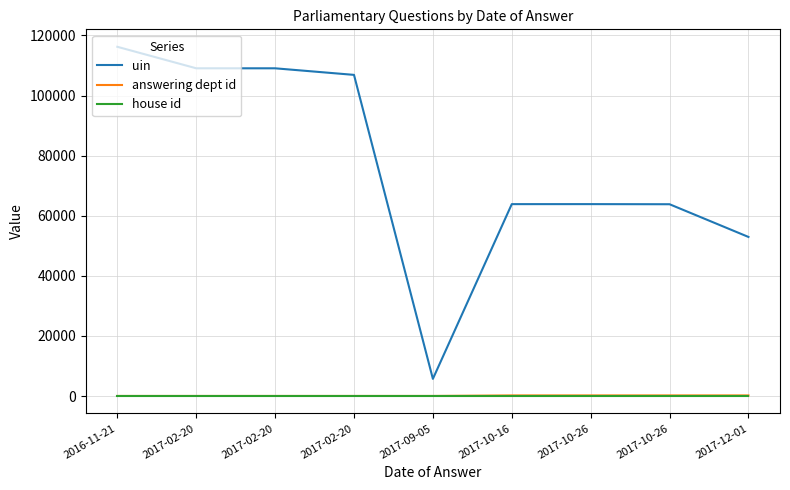

Is the value of answering dept id at 2017-12-01 greater than the value of uin at 2017-10-26?

No